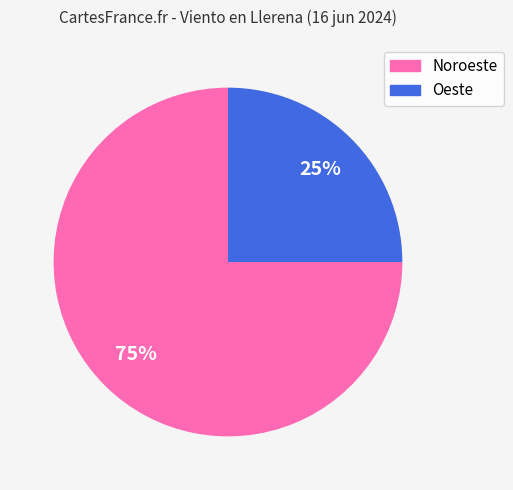

The Oeste slice represents 25% of the pie. True or false?

True